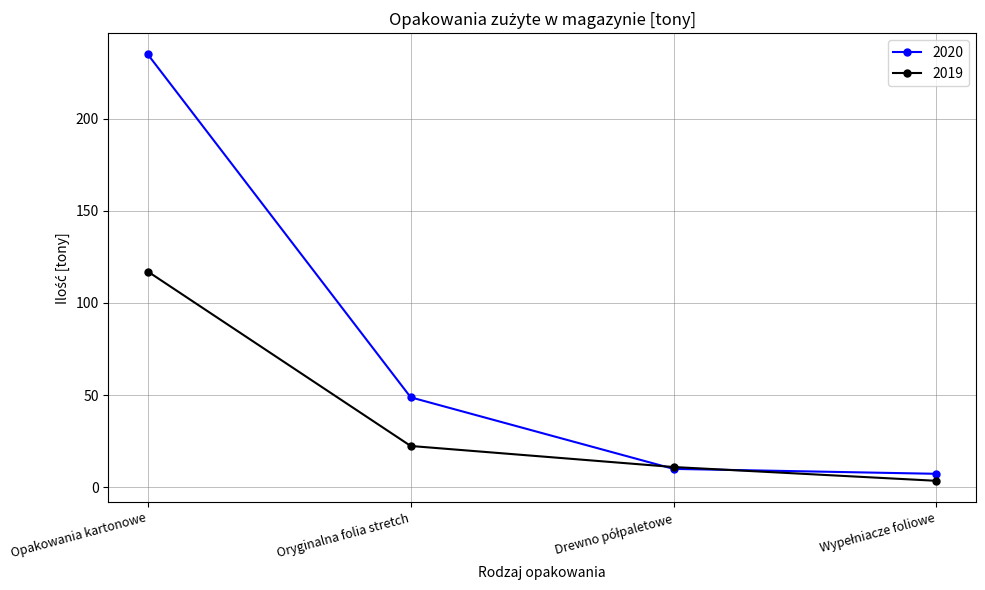

Which series has the largest total across all categories?

2020